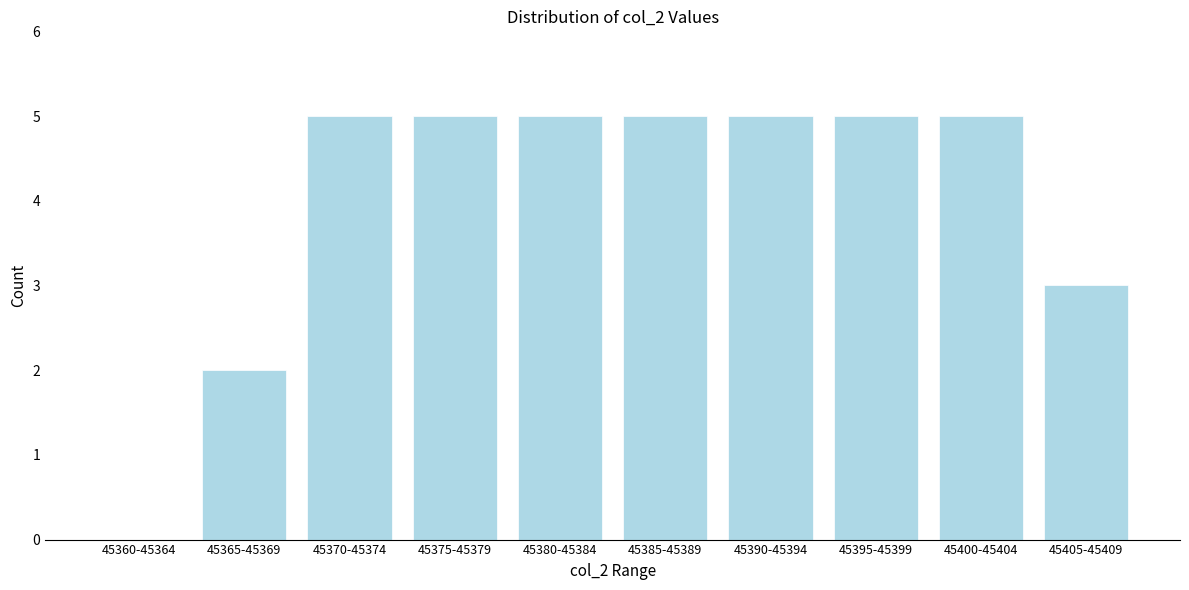

Reading right to left, transcribe all the data shown in this chart.

45405-45409=3	45400-45404=5	45395-45399=5	45390-45394=5	45385-45389=5	45380-45384=5	45375-45379=5	45370-45374=5	45365-45369=2	45360-45364=0